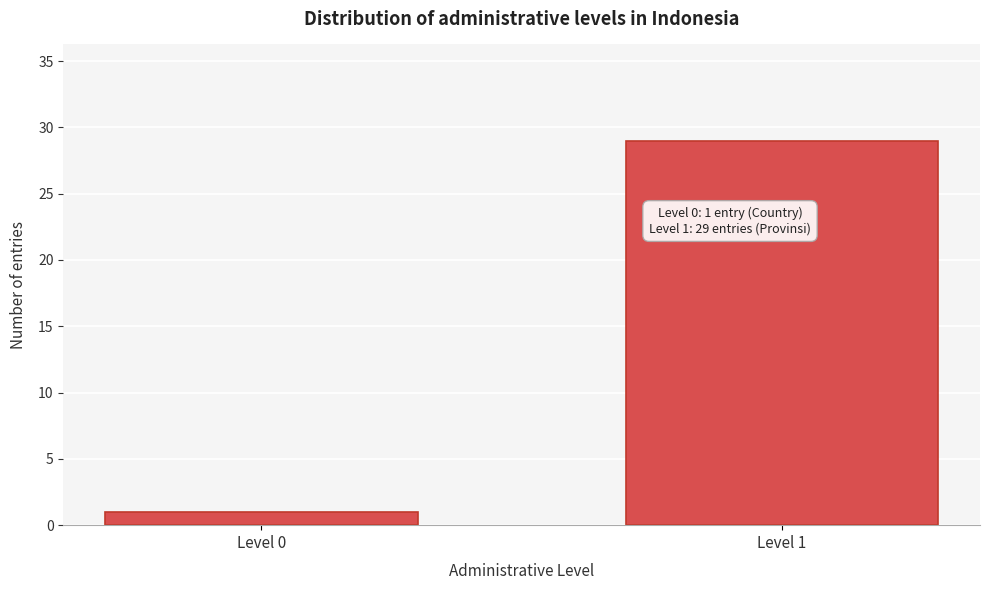

Reading left to right, extract all data points from this chart.

Level 0=1	Level 1=29